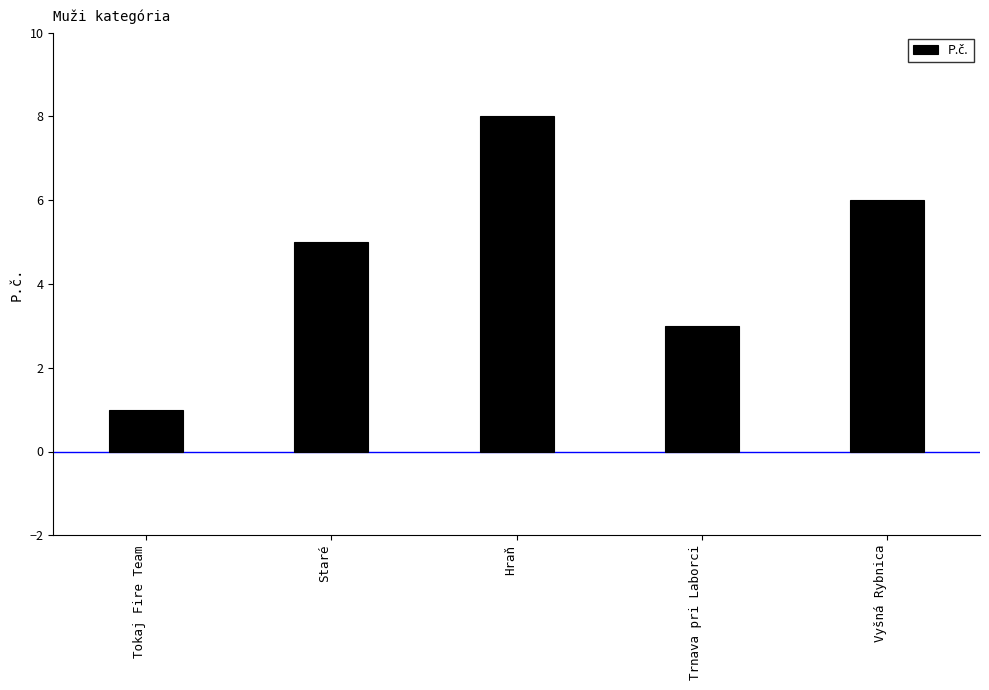

What is the label of the 3rd bar from the left?

Hraň